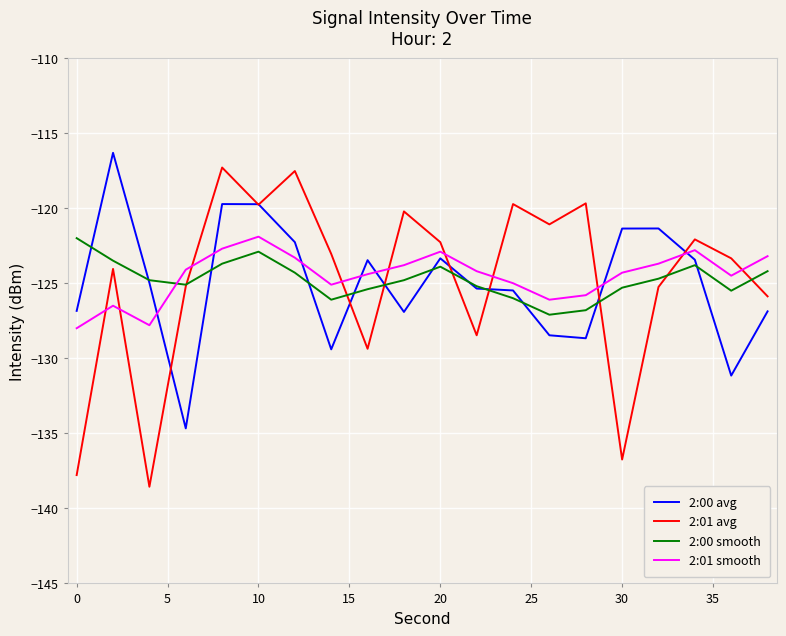

What is the maximum value for 2:00 avg?

-116.3